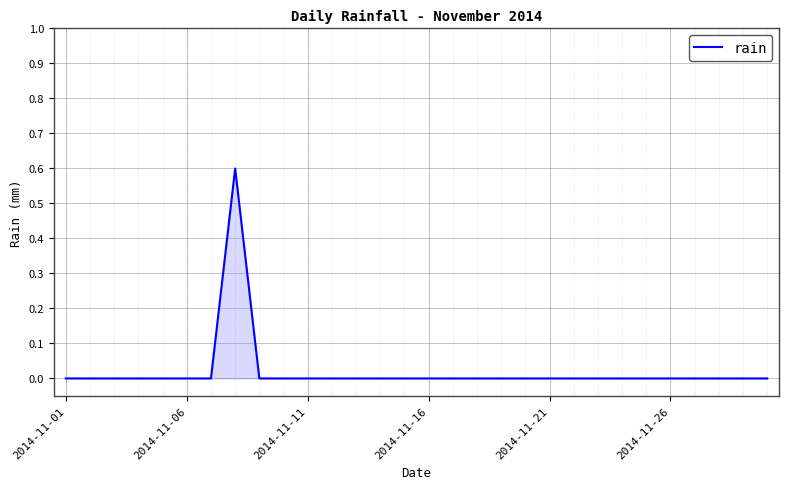

What is the maximum value shown in the chart?

0.6